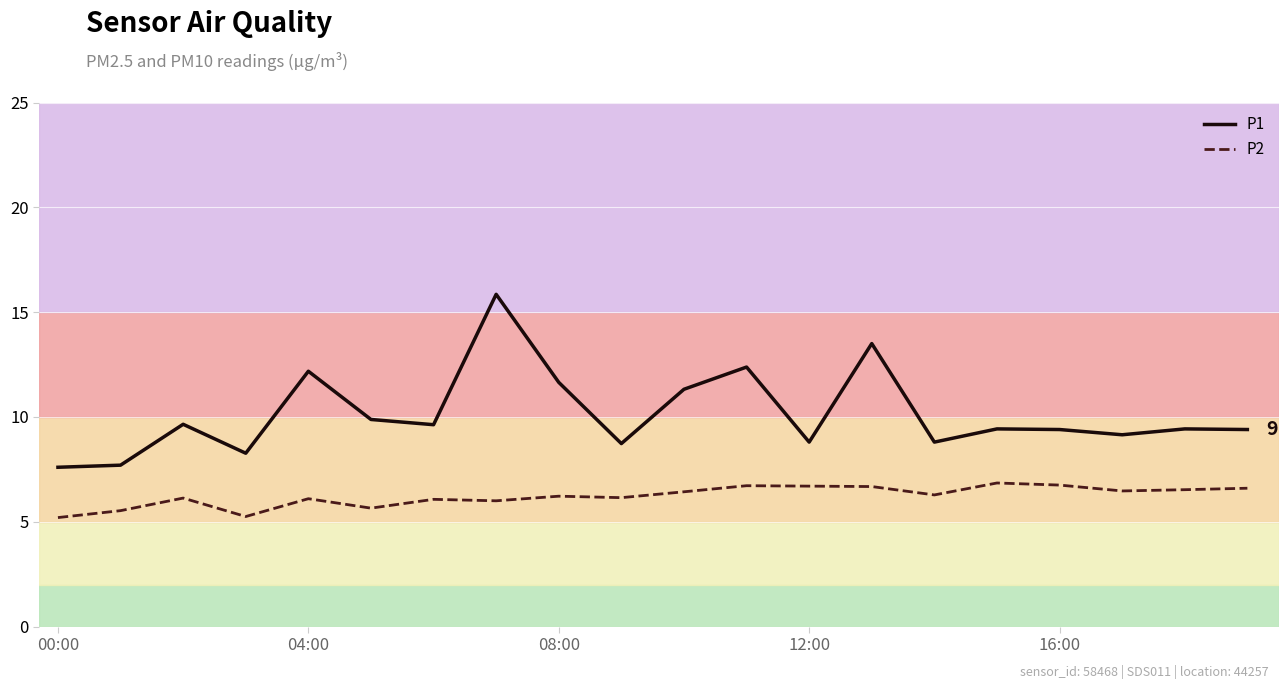

List the series in order of their peak value, lowest first.

P2, P1